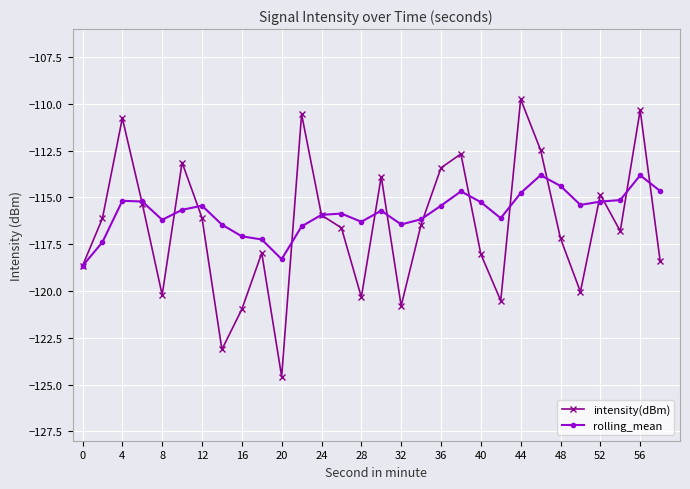

True or false: rolling_mean has more than 1 interior local peaks.

True